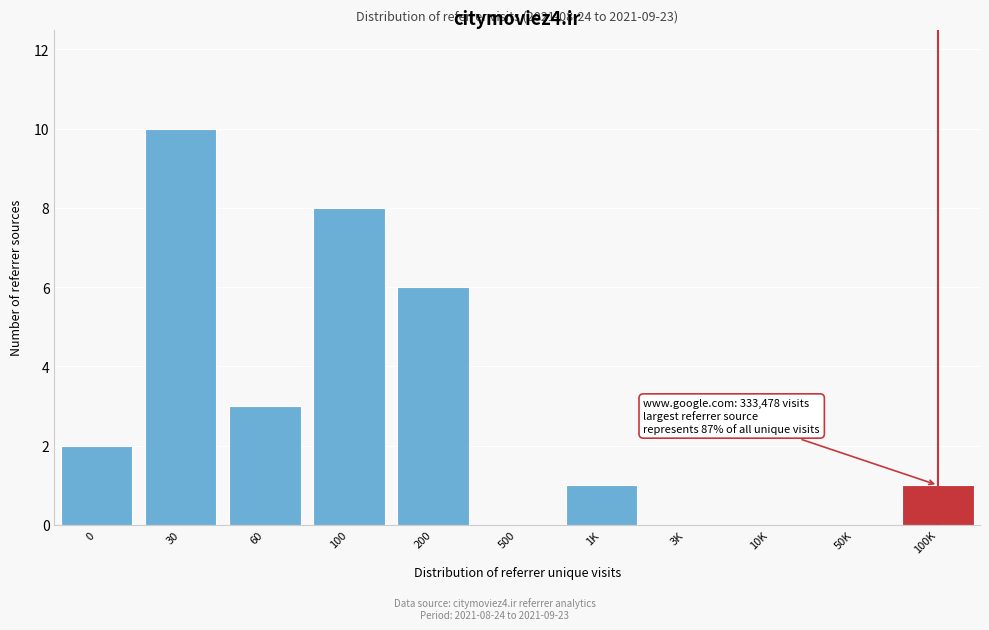

Reading left to right, list all the values displayed in this chart.

0=2	30=10	60=3	100=8	200=6	500=0	1K=1	3K=0	10K=0	50K=0	100K=1